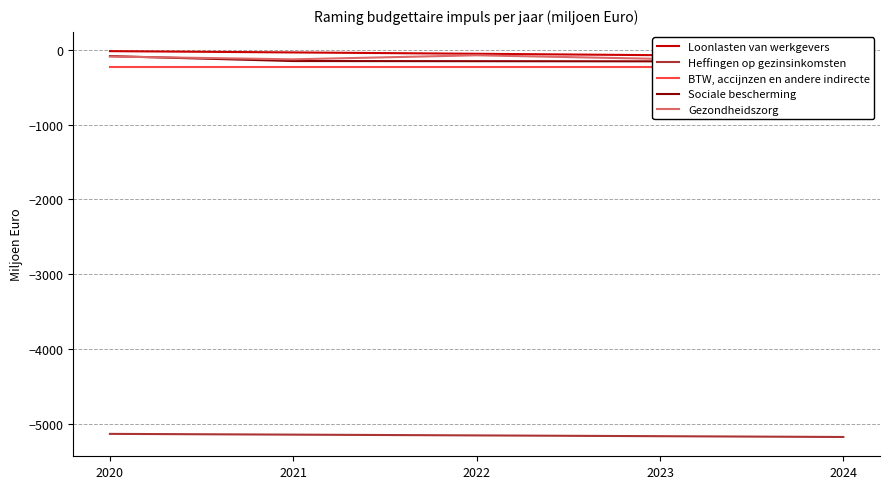

Where does the Sociale bescherming series first go above -150?

2020